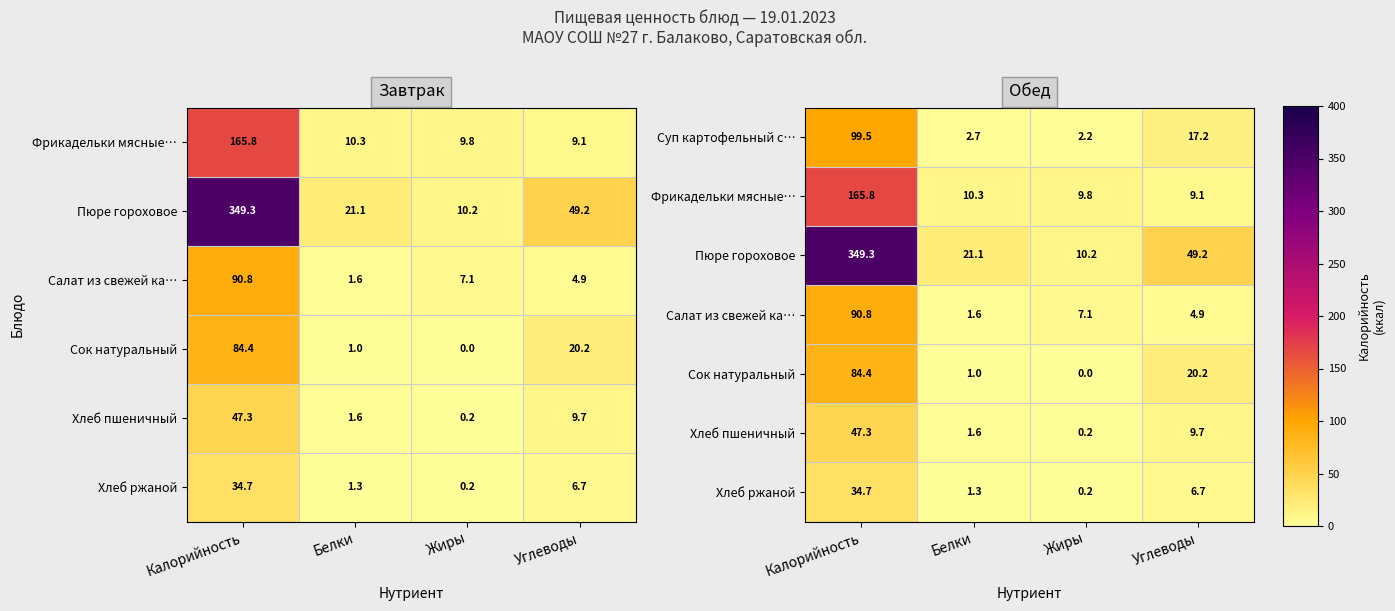

The value of Суп картофельный с… at Калорийность is 99.5. True or false?

True